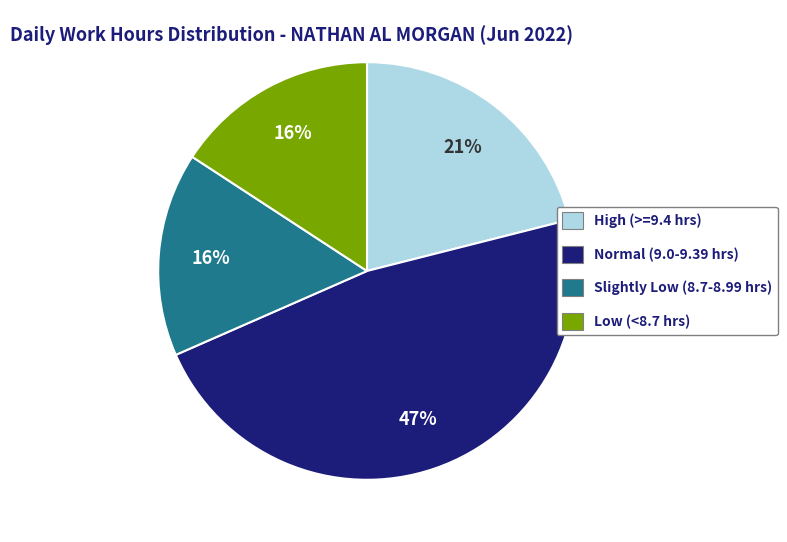

To the nearest percent, what is the average slice percentage?

25%